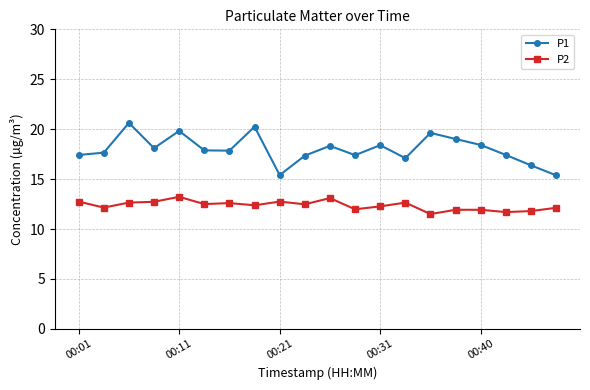

True or false: P1 and P2 intersect in this chart.

False